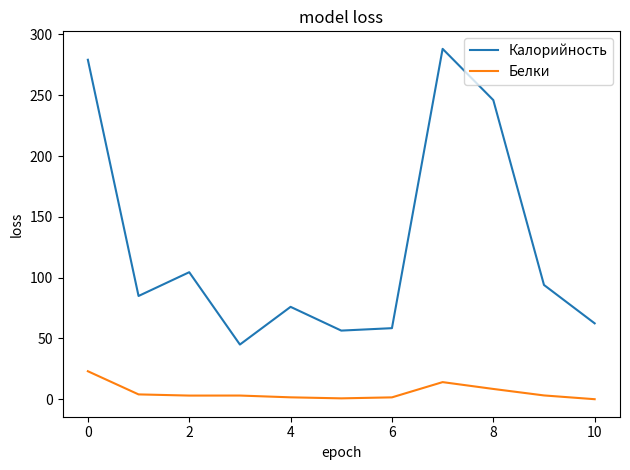

List the series in order of their peak value, highest first.

Калорийность, Белки